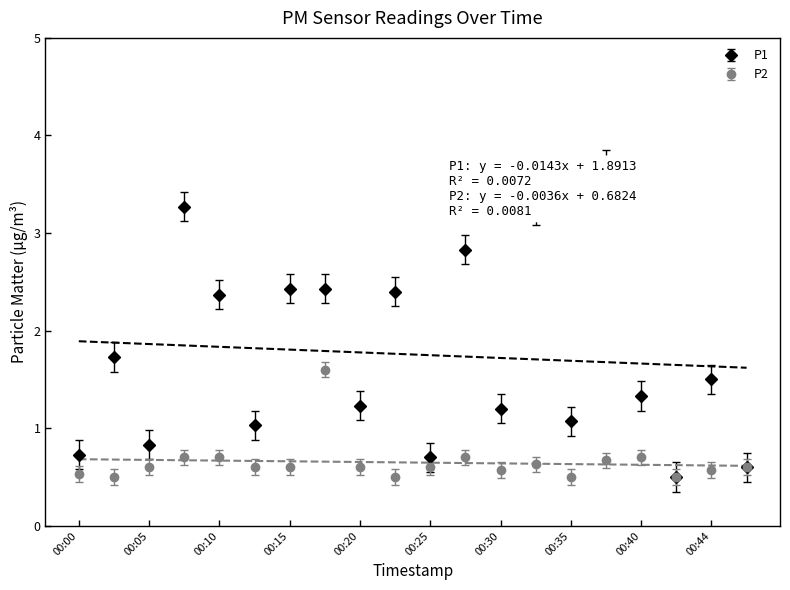

Where is the first local maximum for P2?

00:17